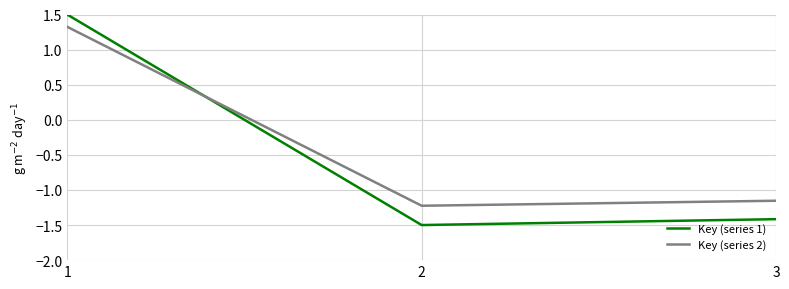

What is the minimum value shown in the chart?

-1.5